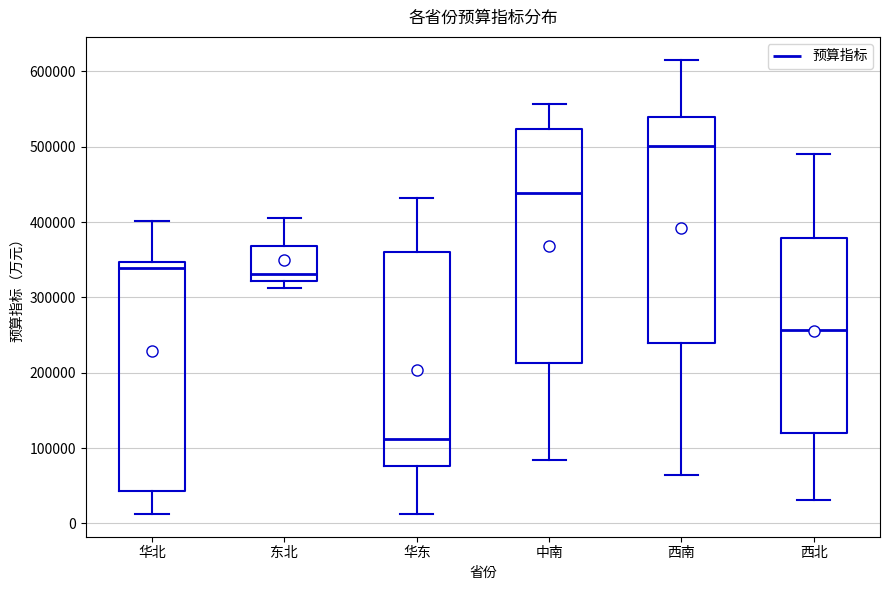

Reading left to right, transcribe this box plot: for each box, give where its median line is, the range the box spans, and where its two whiskers end, as read against the y-axis. The values are not printed on the chart, so give them approximately, as read against the axis.

华北: median 340000, box 40000 to 350000, whiskers 10000 to 400000
东北: median 330000, box 320000 to 370000, whiskers 310000 to 410000
华东: median 110000, box 80000 to 360000, whiskers 10000 to 430000
中南: median 440000, box 210000 to 520000, whiskers 80000 to 560000
西南: median 500000, box 240000 to 540000, whiskers 60000 to 620000
西北: median 260000, box 120000 to 380000, whiskers 30000 to 490000